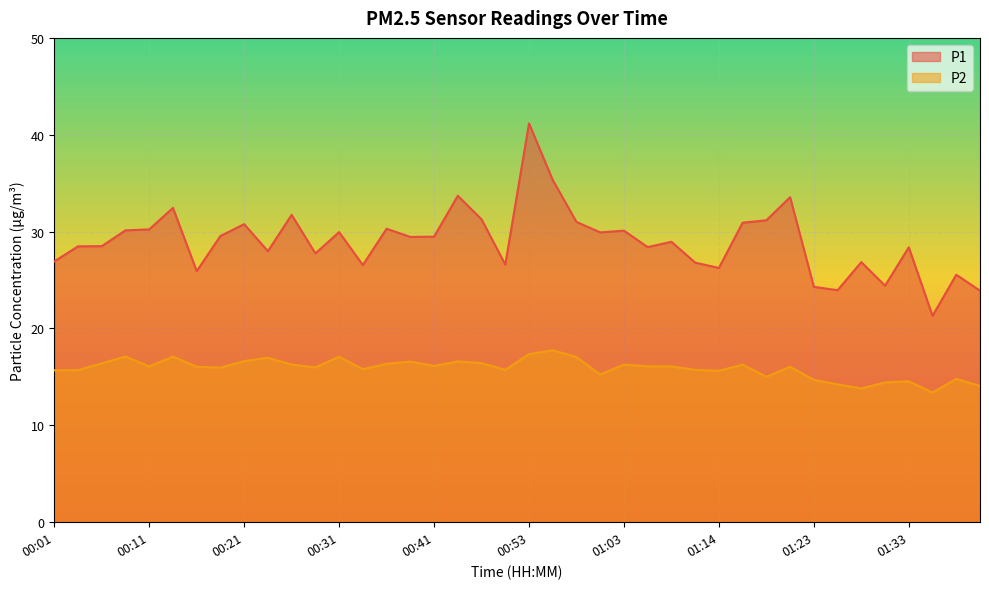

At which label does P1 reach its minimum?

01:36